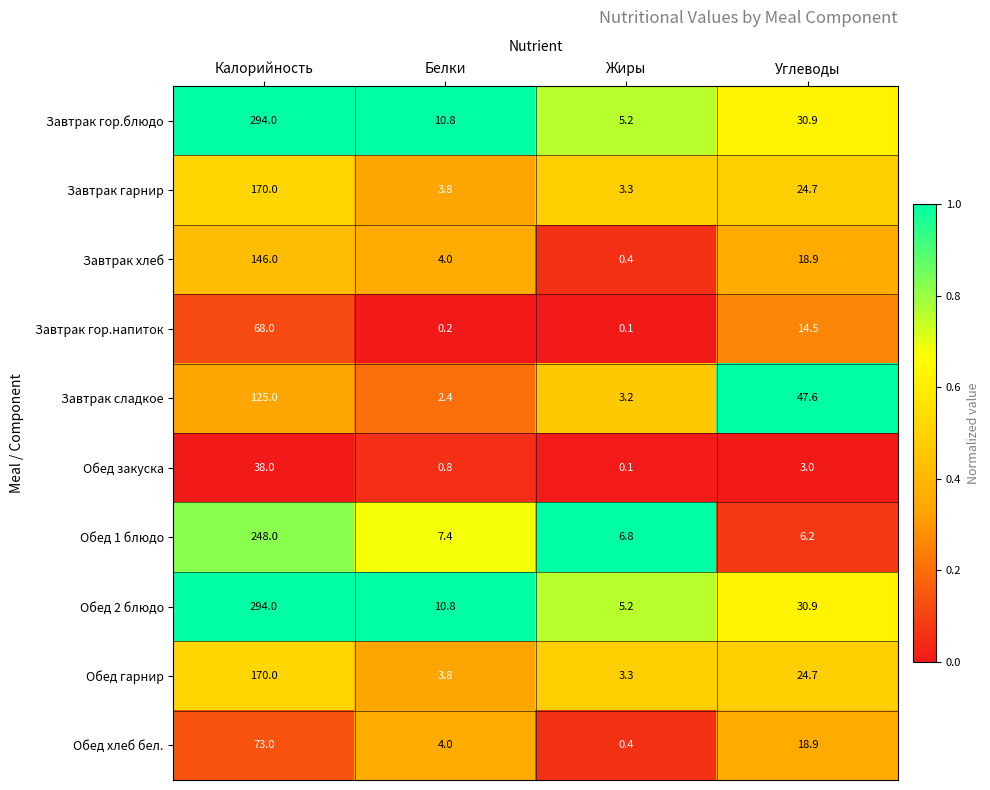

What is the spread (max minus min) of values at Калорийность?

256.0